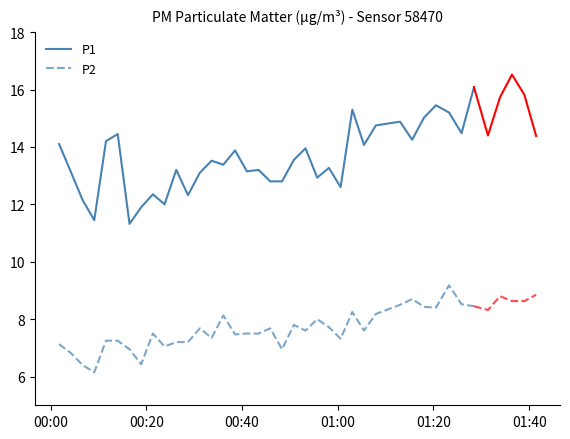

True or false: P2 and P1 intersect in this chart.

False